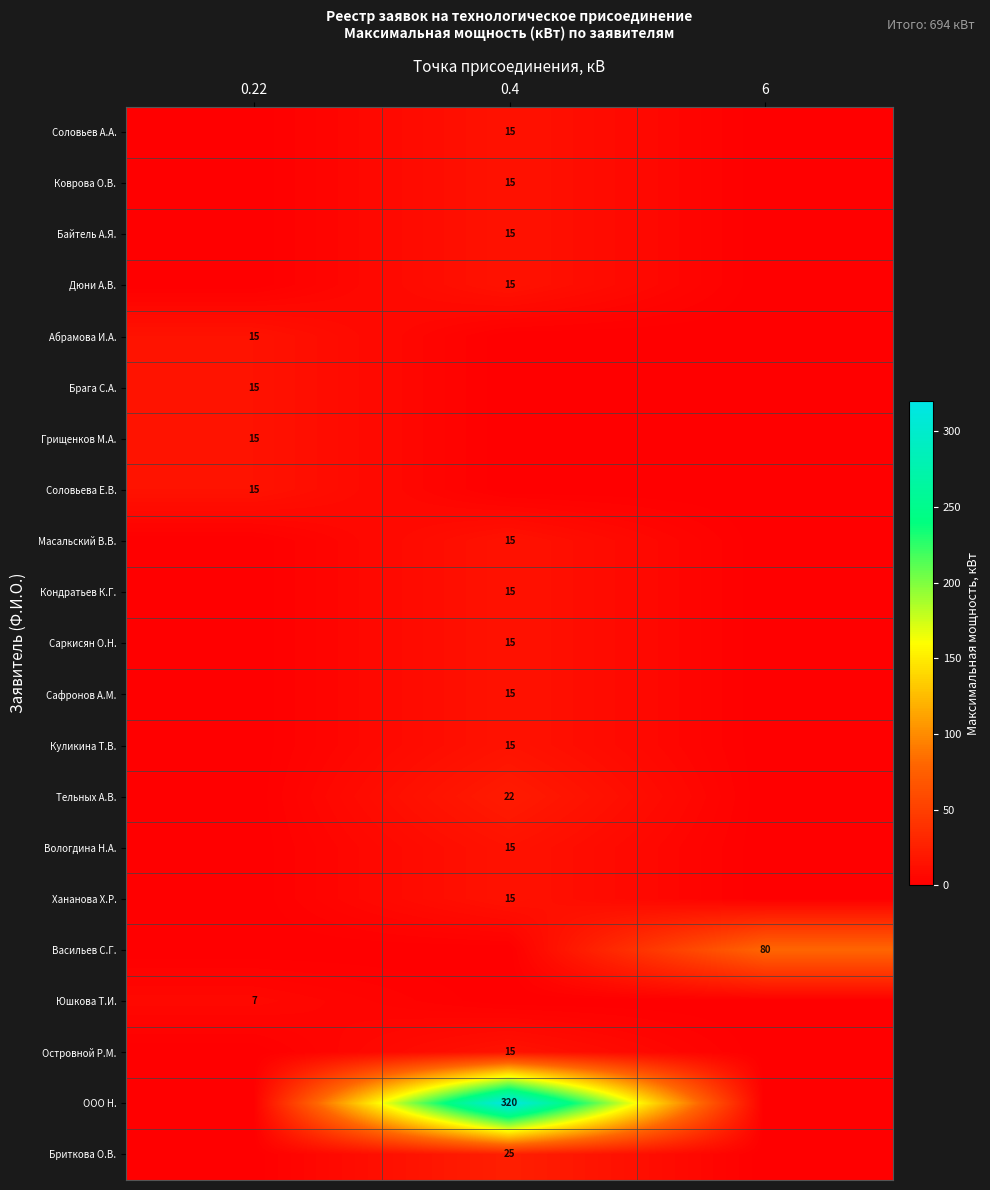

What is the total value across all series at 0.4?

547